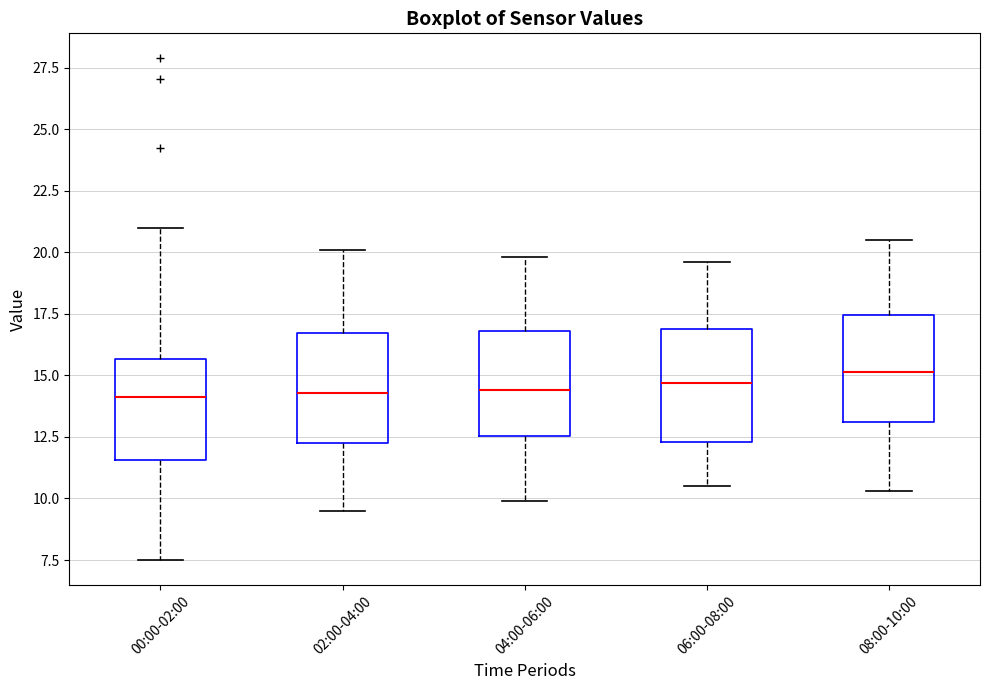

Reading left to right, read every box against the y-axis: the position of its median line, the range the box covers, and the ends of its whiskers. The values are not printed on the chart, so give them approximately, as read against the axis.

00:00-02:00: median 14.0, box 11.5 to 15.5, whiskers 7.5 to 21.0
02:00-04:00: median 14.5, box 12.5 to 16.5, whiskers 9.5 to 20.0
04:00-06:00: median 14.5, box 12.5 to 17.0, whiskers 10.0 to 20.0
06:00-08:00: median 14.5, box 12.5 to 17.0, whiskers 10.5 to 19.5
08:00-10:00: median 15.0, box 13.0 to 17.5, whiskers 10.5 to 20.5